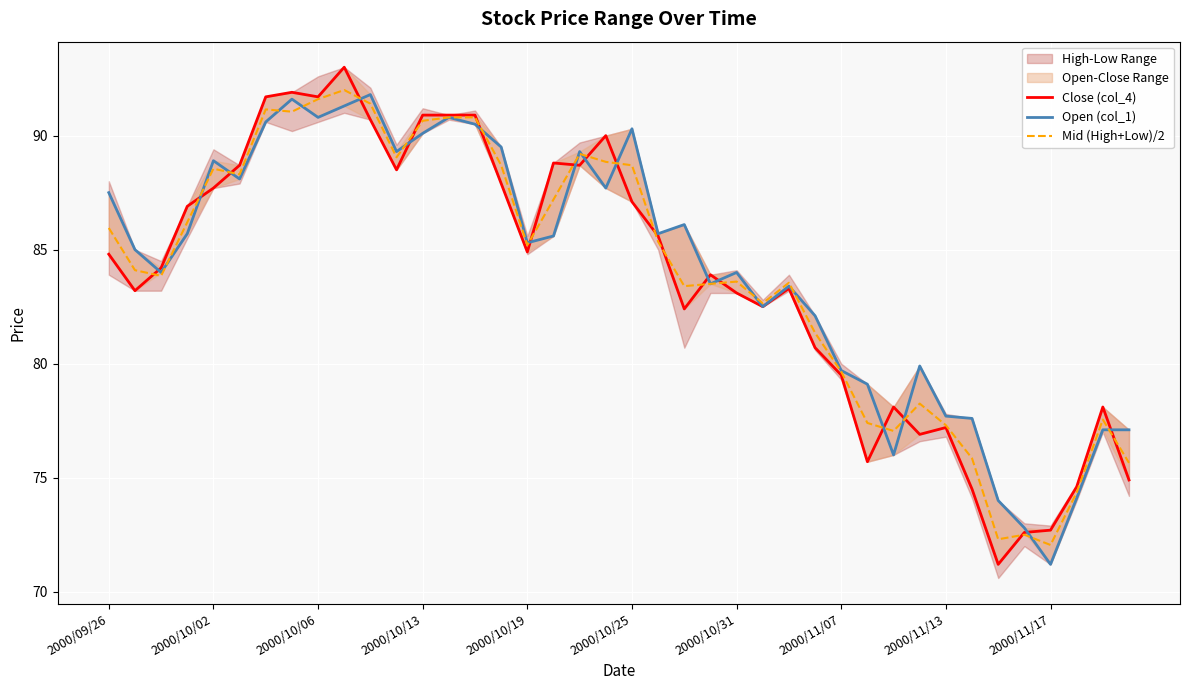

What is the highest value of the Mid (High+Low)/2 series?

92.0